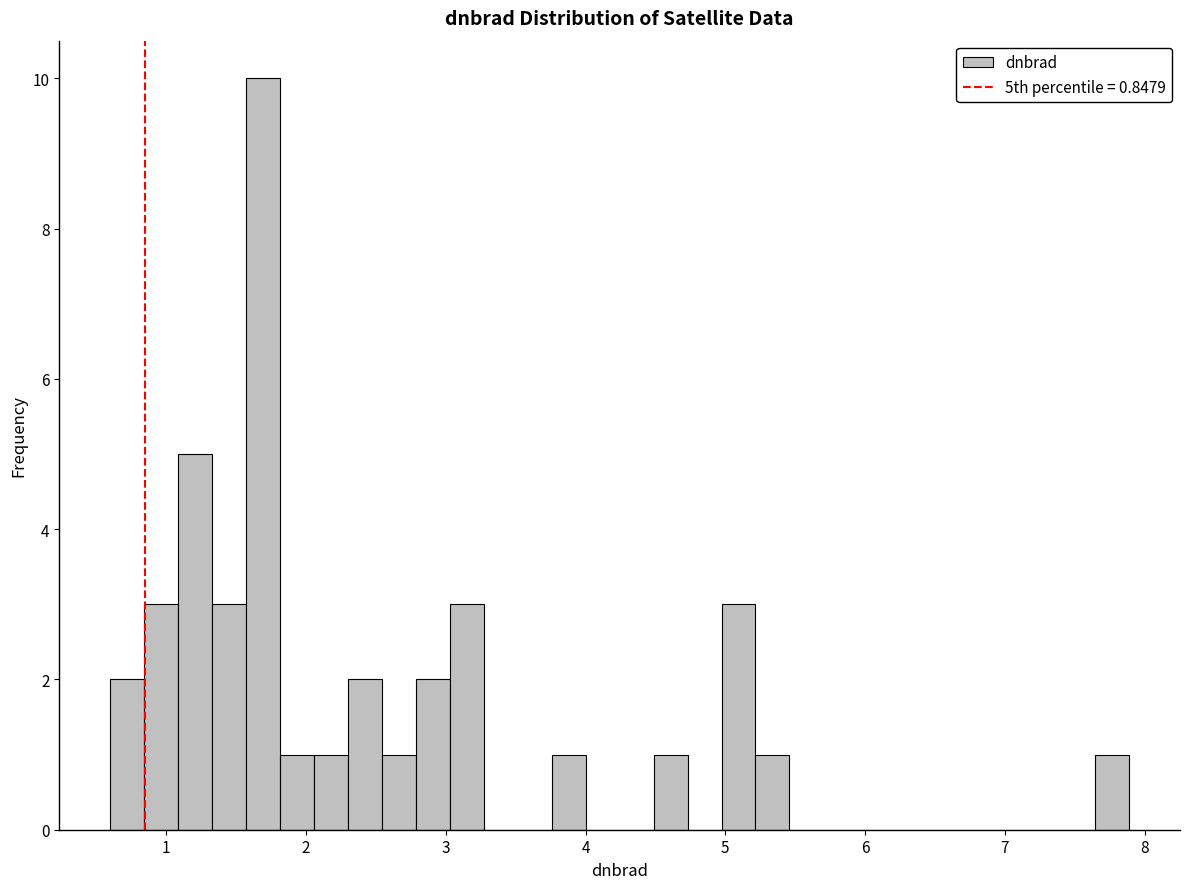

Read against the x-axis, roughly where is the centre of the tallest bar?

1.7